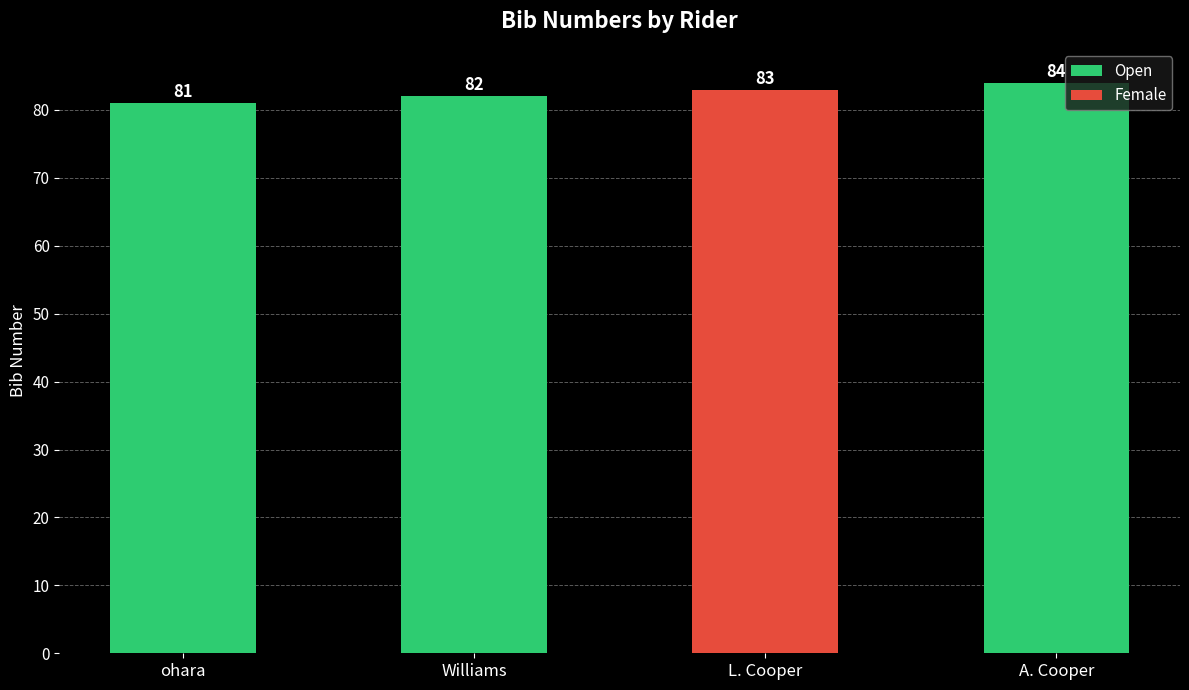

Which label corresponds to the smallest value in the chart?

ohara